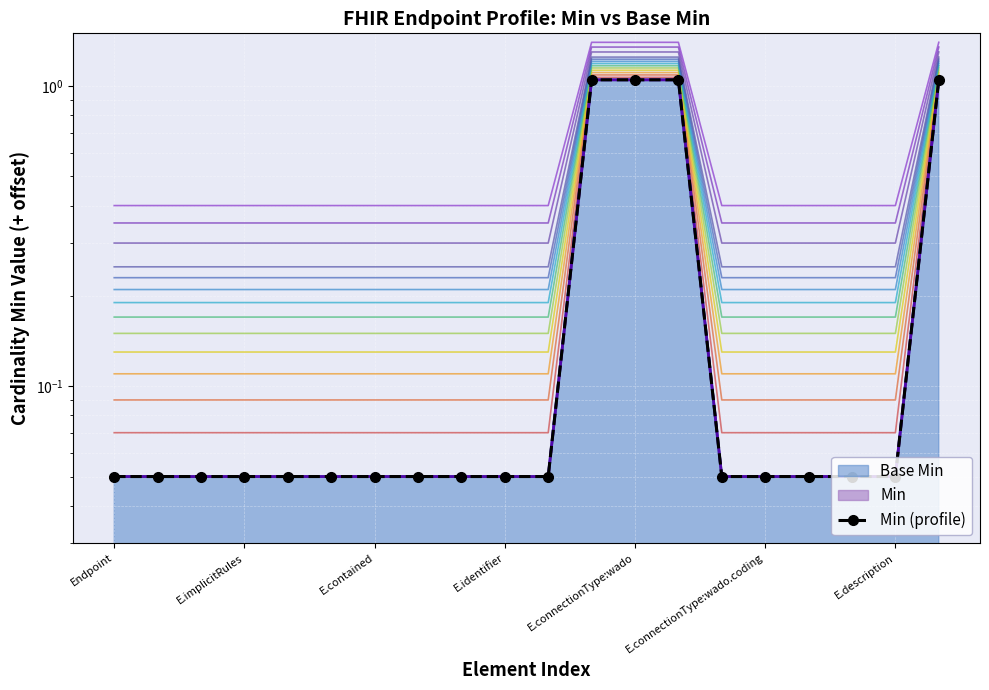

What is the average value?

0.2